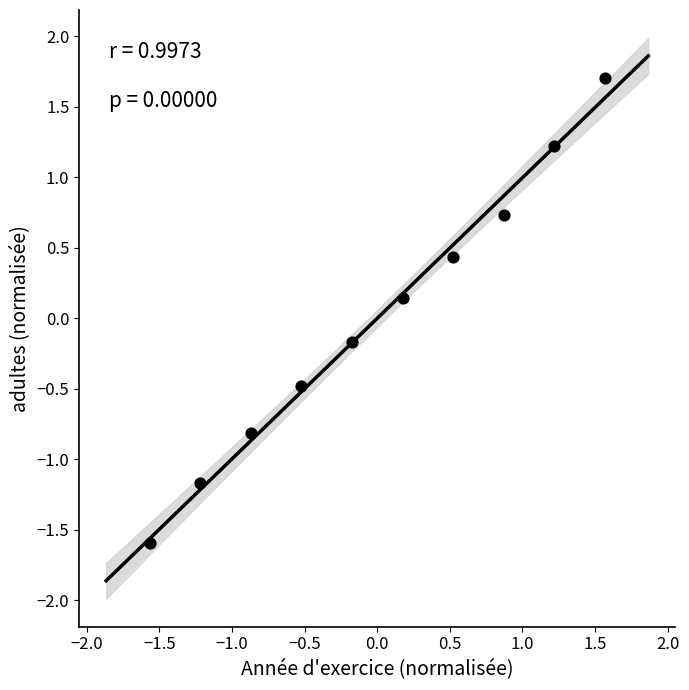

What is the range of Y values (max minus min)?

3.3